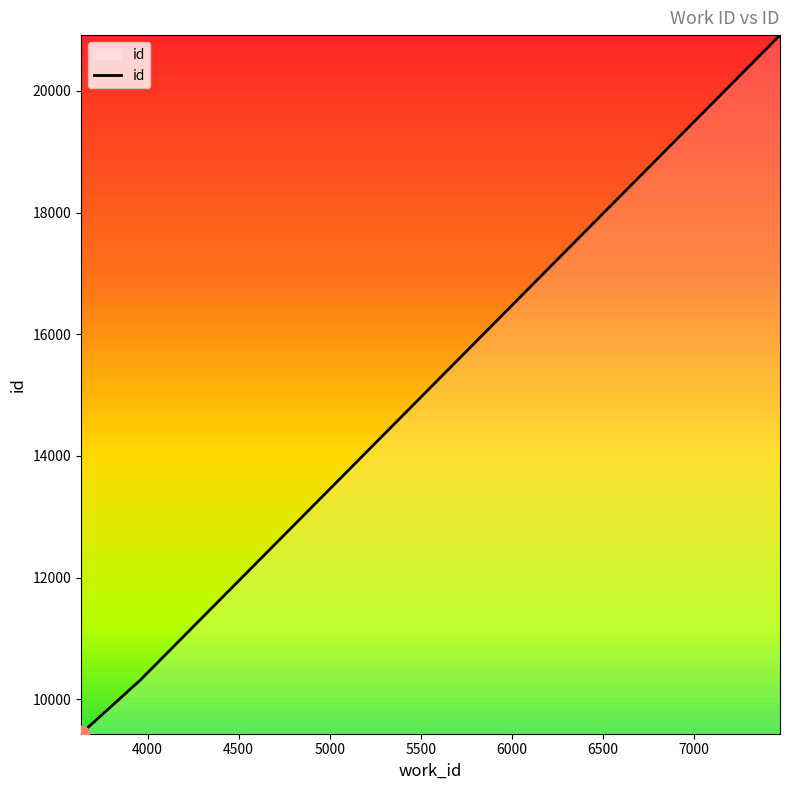

What is the average value?

13553